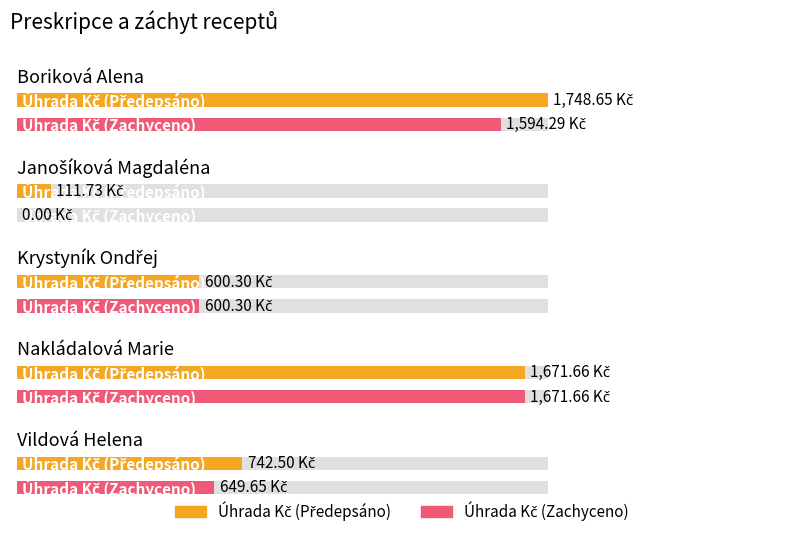

How many bars are there in total?

10